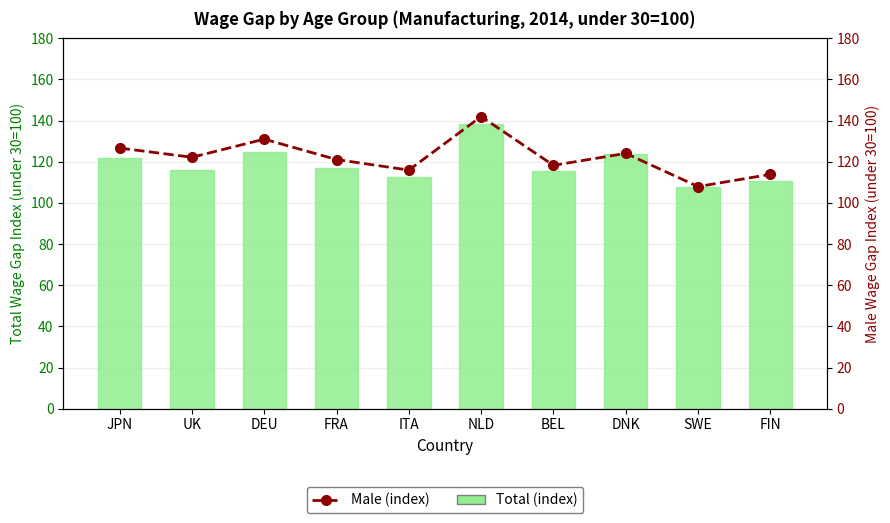

True or false: Male (index) has a value of 118.3 at BEL.

True